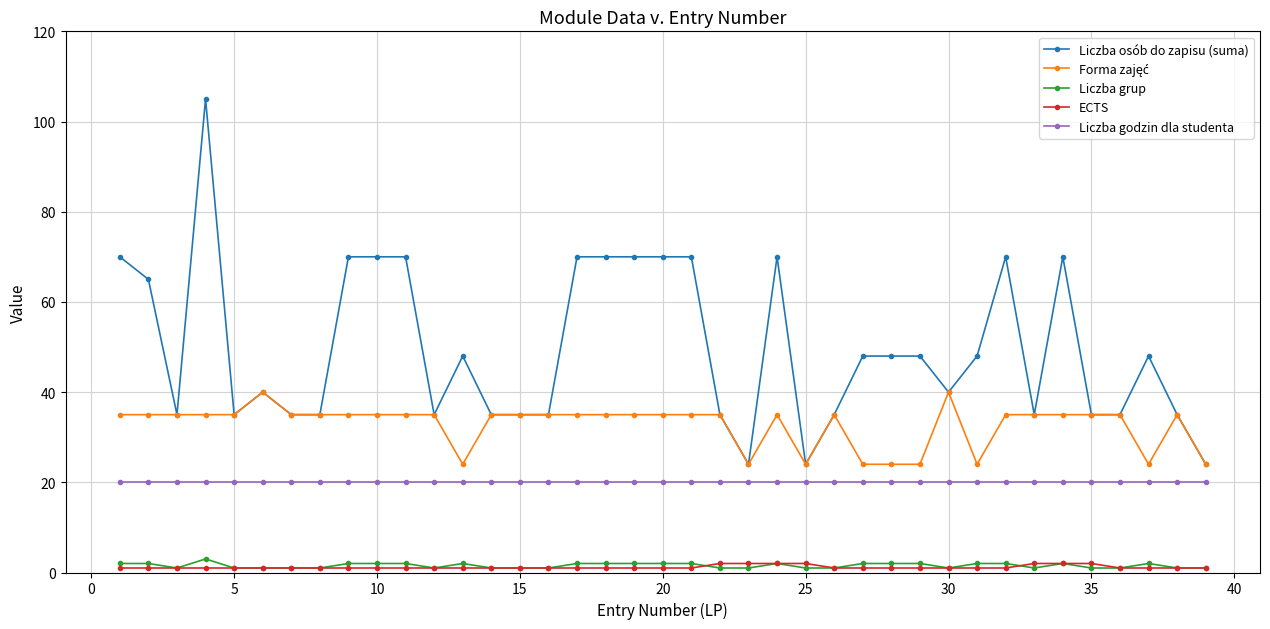

True or false: Liczba godzin dla studenta and ECTS intersect in this chart.

False